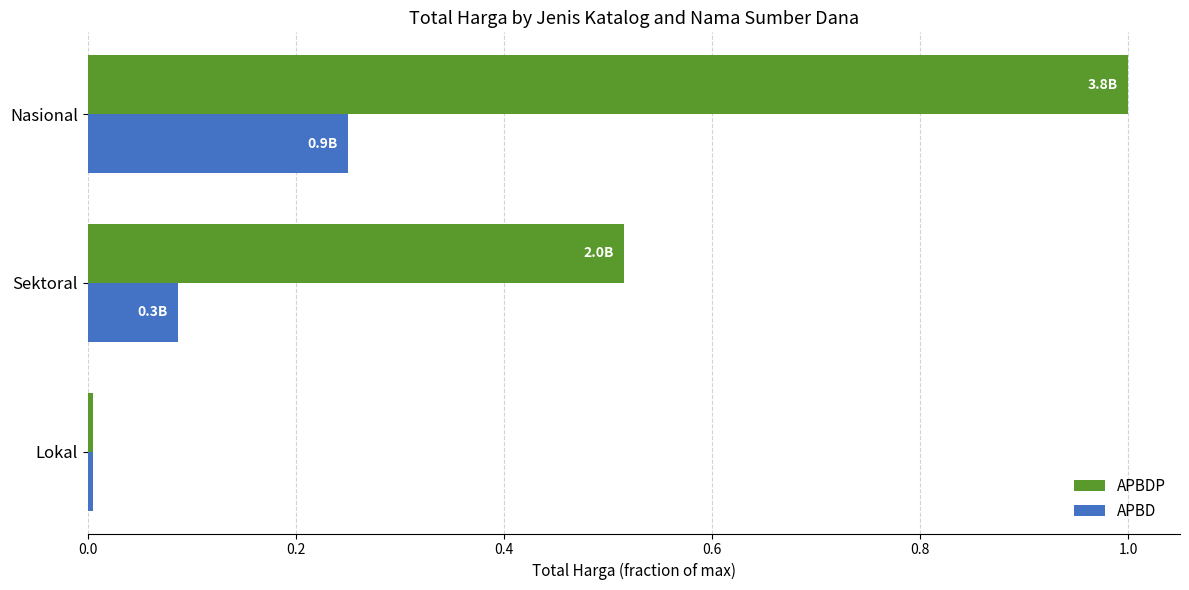

At which label does APBD reach its minimum?

Lokal